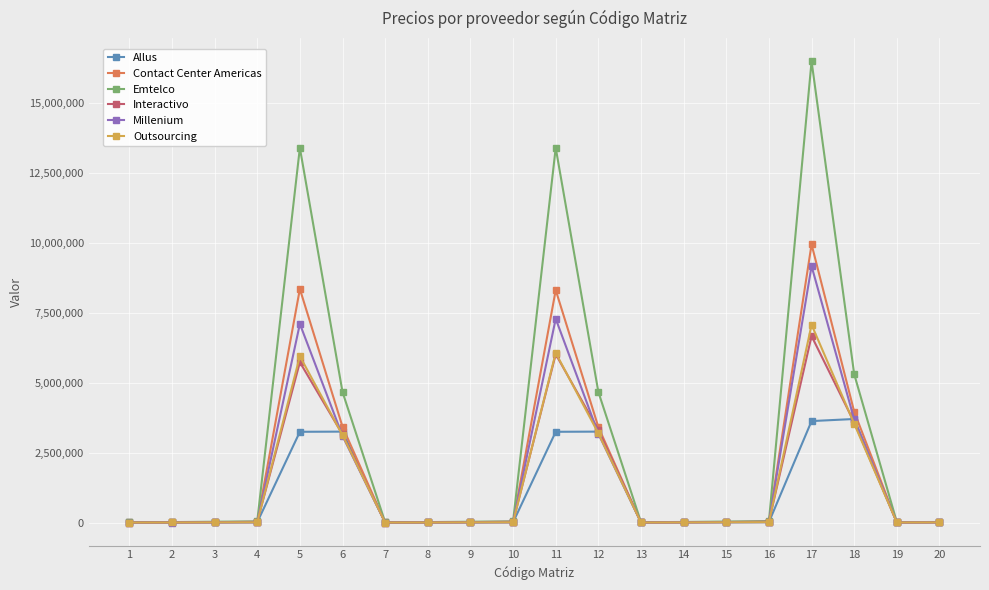

True or false: Outsourcing has more than 1 interior local peaks.

True